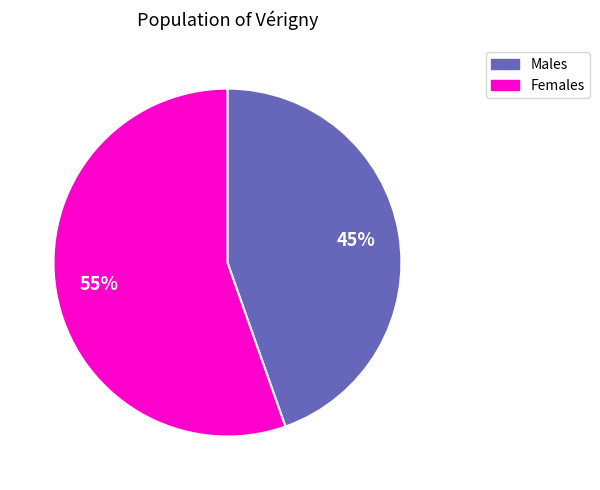

To the nearest percent, what is the average slice percentage?

50%